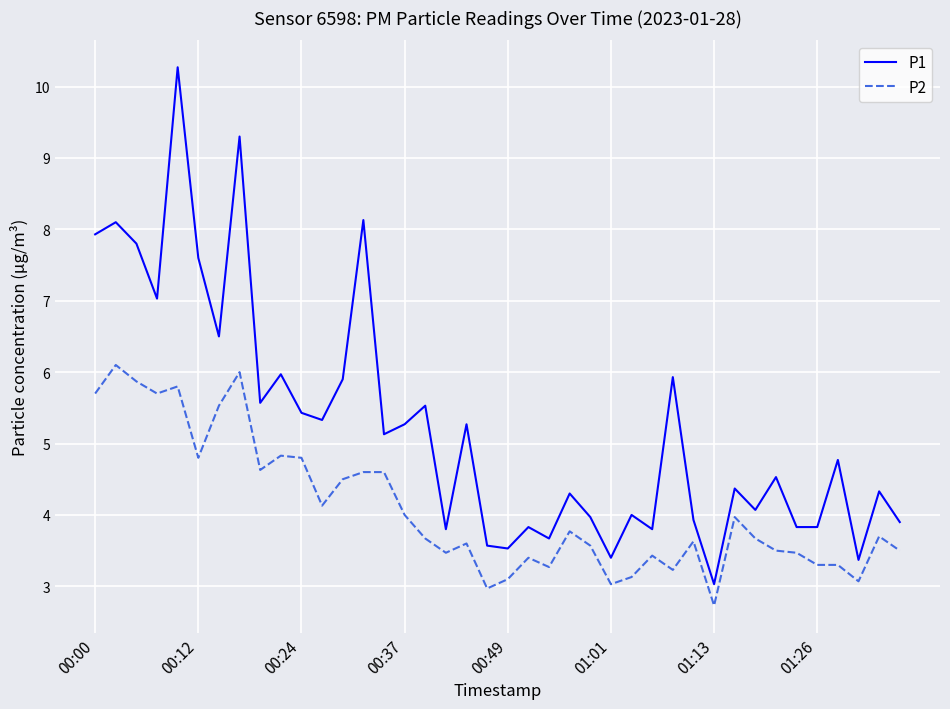

What are all the series names shown in the legend?

P1, P2